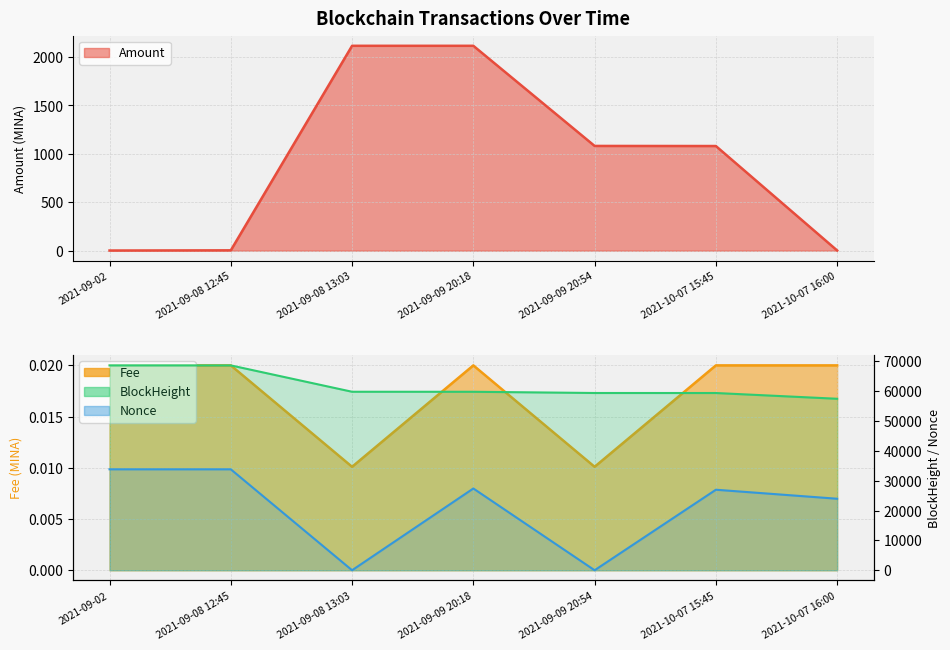

Is it true that Amount equals 1081.1 at 2021-10-07 15:45?

True